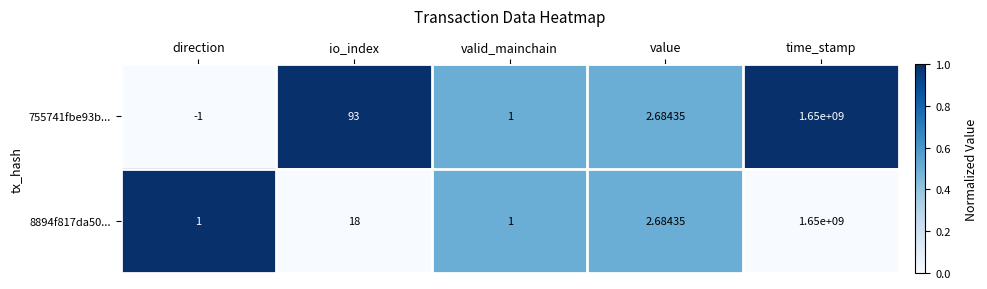

Where is 755741fbe93b... nearest to the value 824999999?

io_index